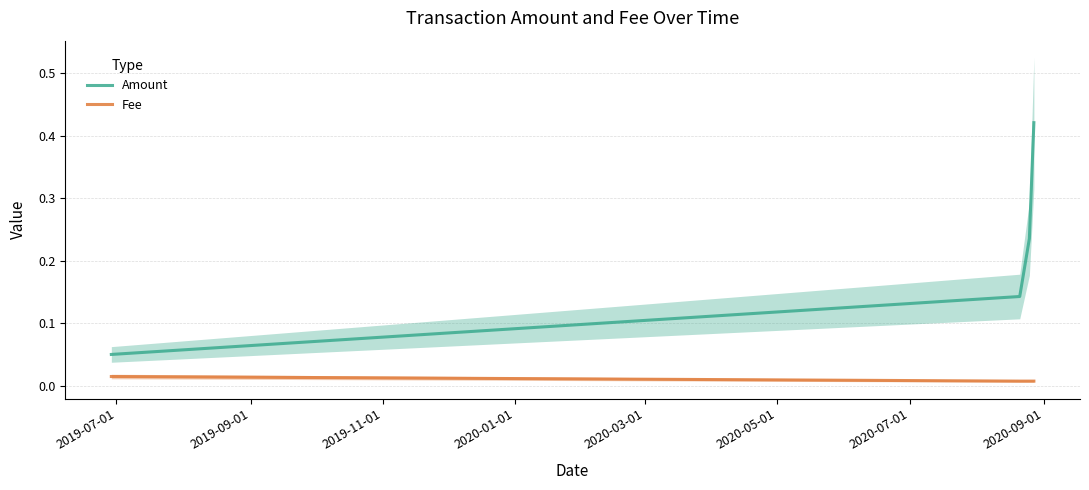

True or false: Fee and Amount intersect in this chart.

False